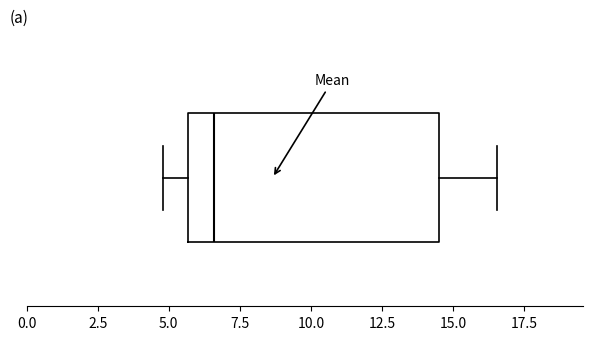

Read this box plot against the x-axis: the position of the median line, the range covered by the box, and the ends of both whiskers. The values are not printed on the chart, so give them approximately, as read against the axis.

median 6.5, box 5.5 to 14.5, whiskers 5.0 to 16.5